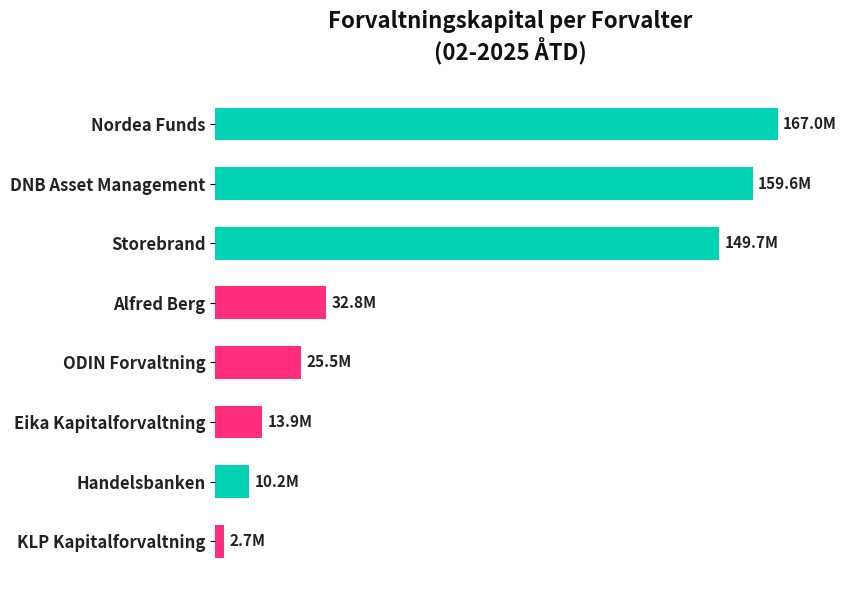

Where is the data nearest to the value 84855950?

Alfred Berg